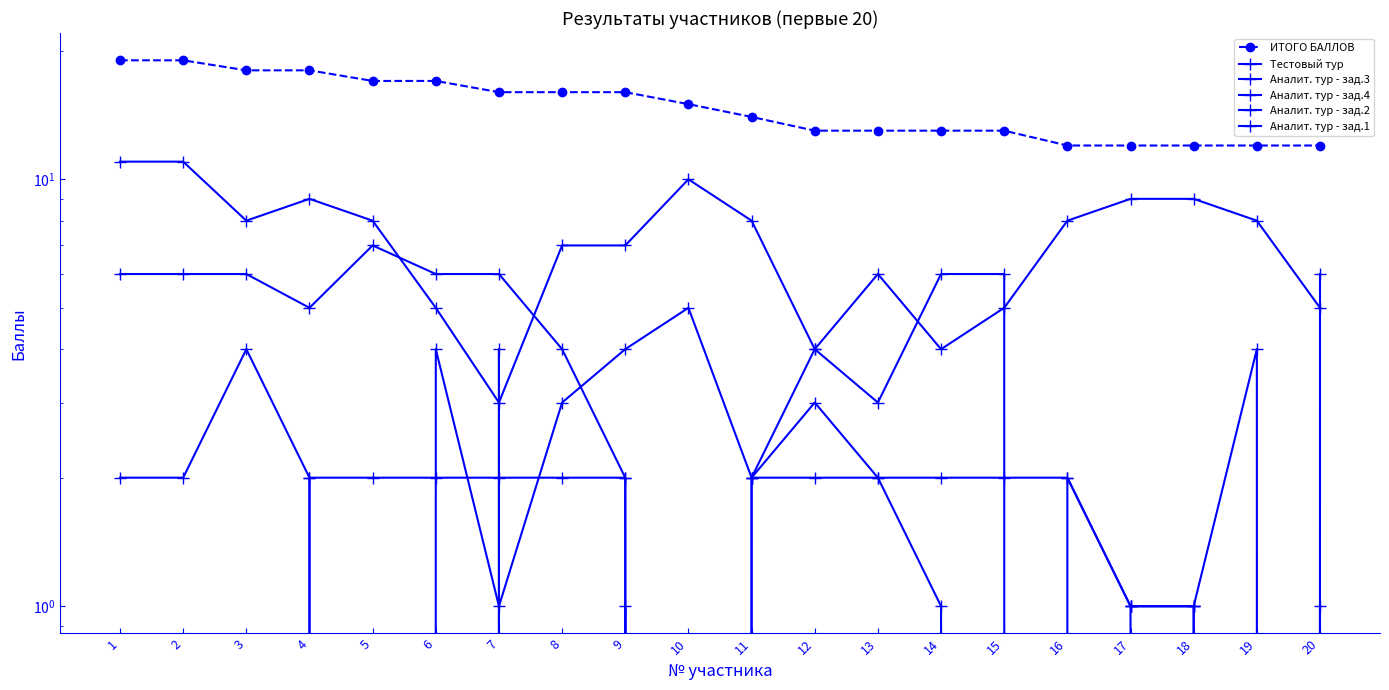

How many values in the Аналит. тур - зад.4 series exceed 5?

9